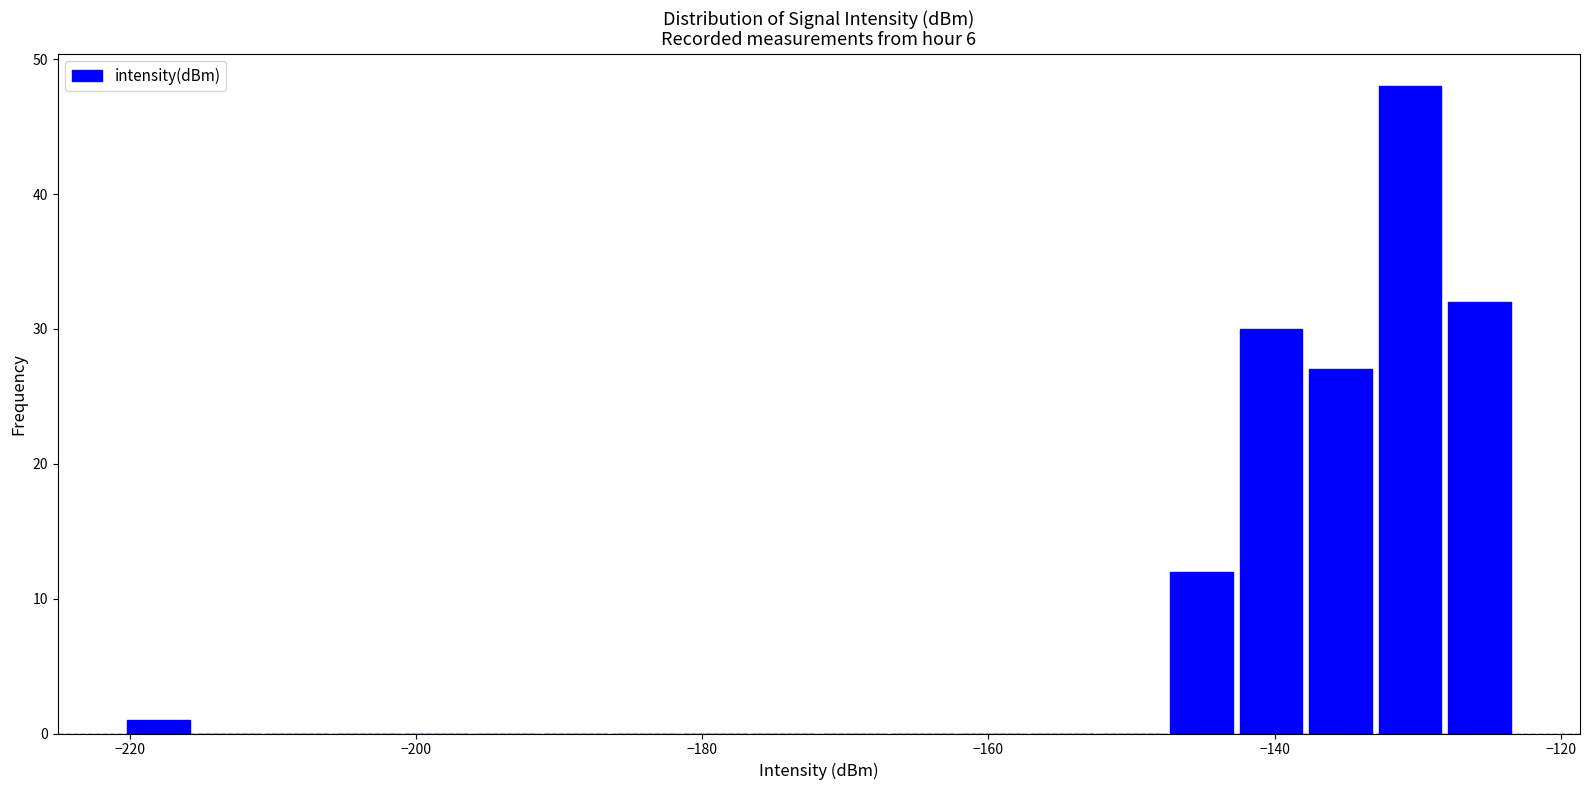

Read against the x-axis, roughly where is the centre of the tallest bar?

-130